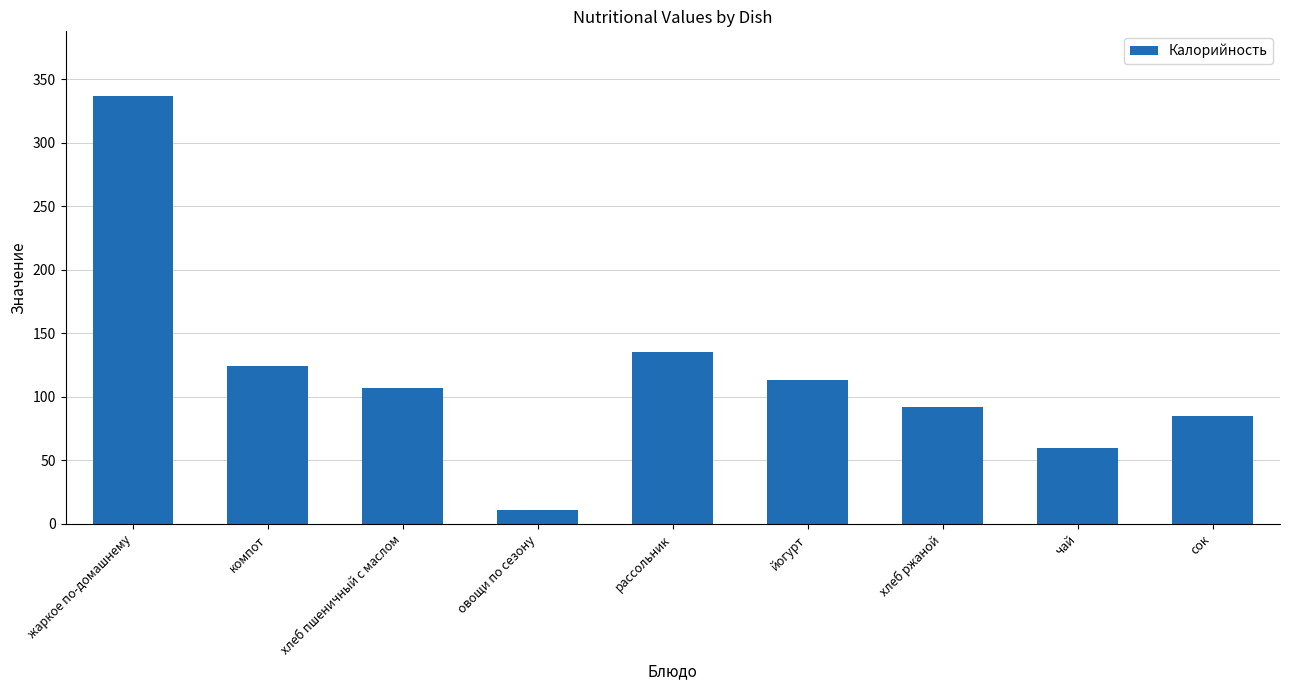

How many categories are shown in the chart?

9